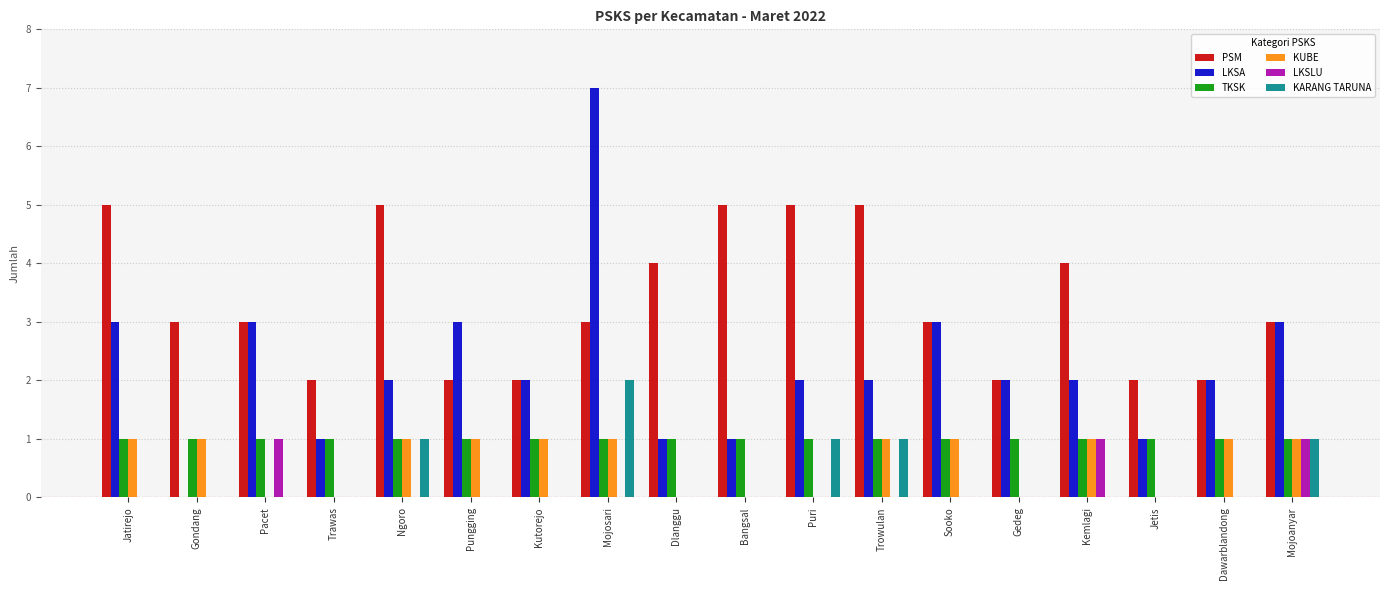

At which category is the sum across all series the highest?

Mojosari